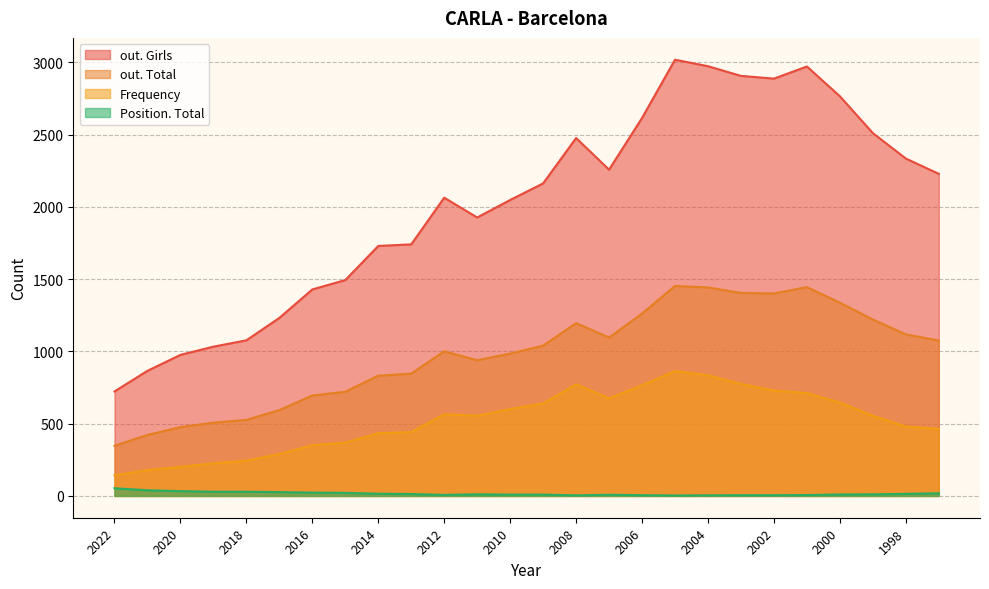

Read the Frequency value at 2007.

675